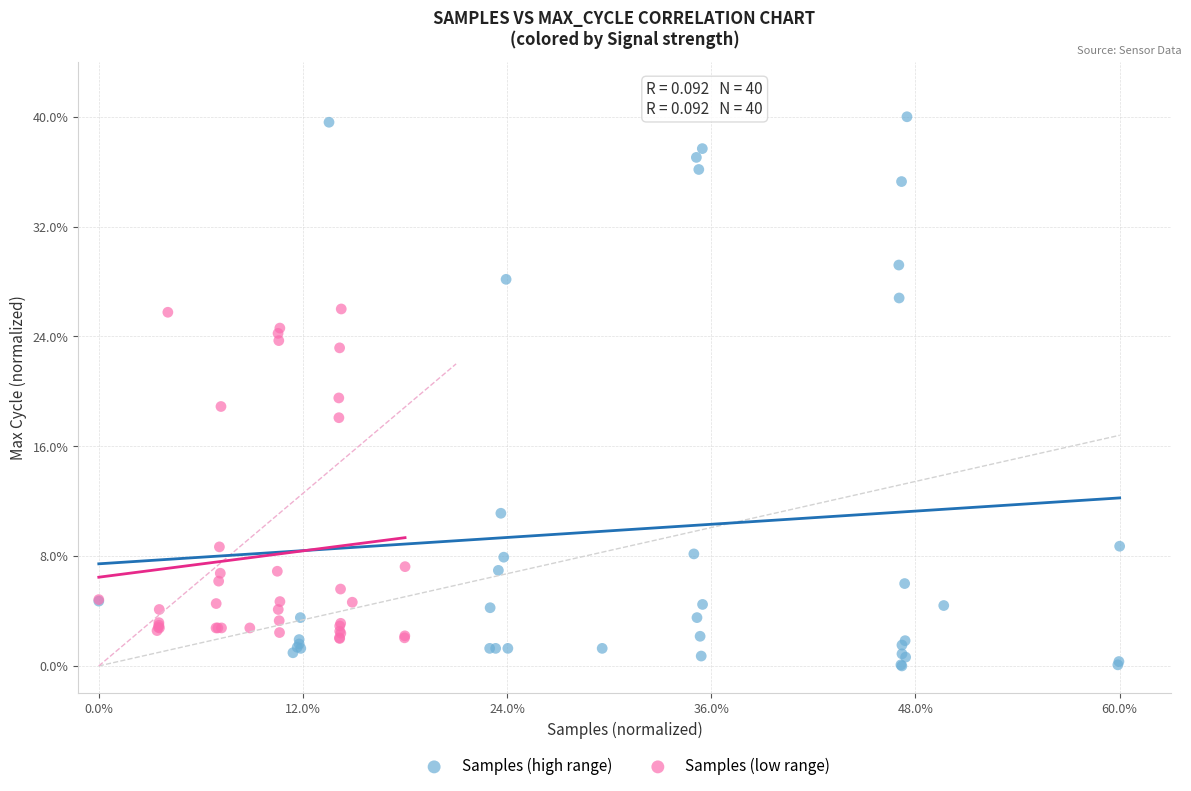

What are all the series names shown in the legend?

Samples (high range), Samples (low range)